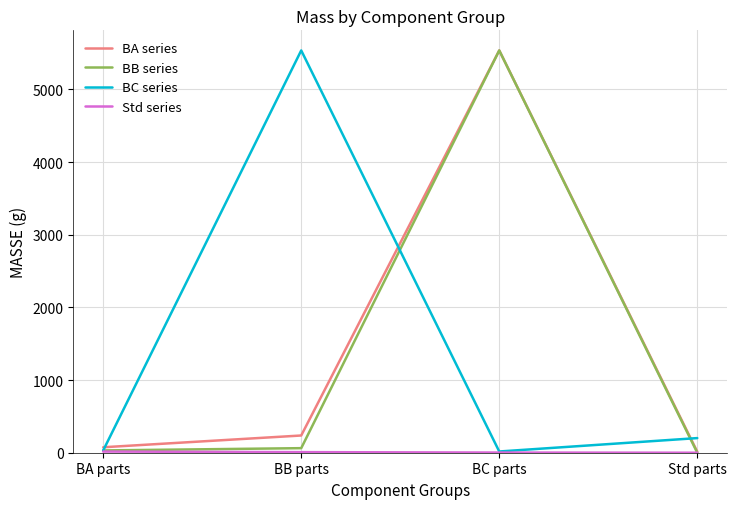

At which category is the sum across all series the highest?

BC parts